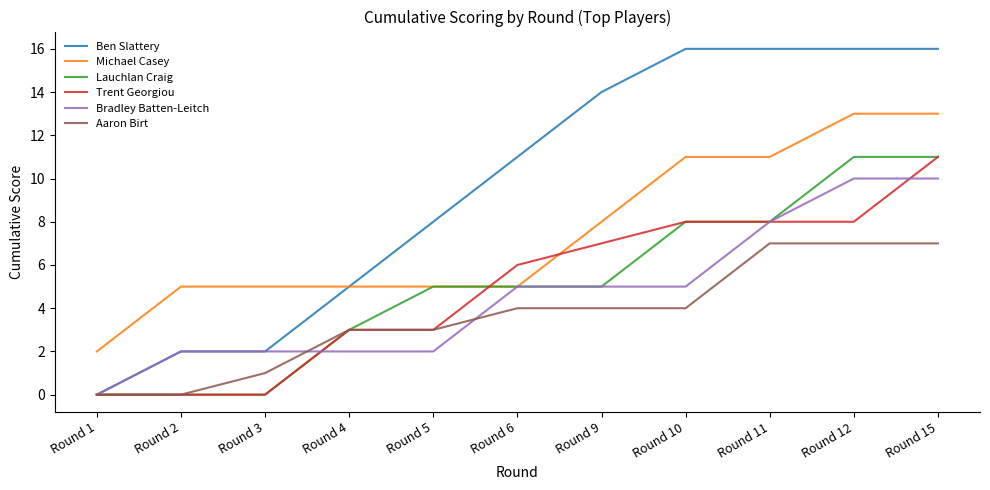

Is this an area chart (filled region under the line)?

No